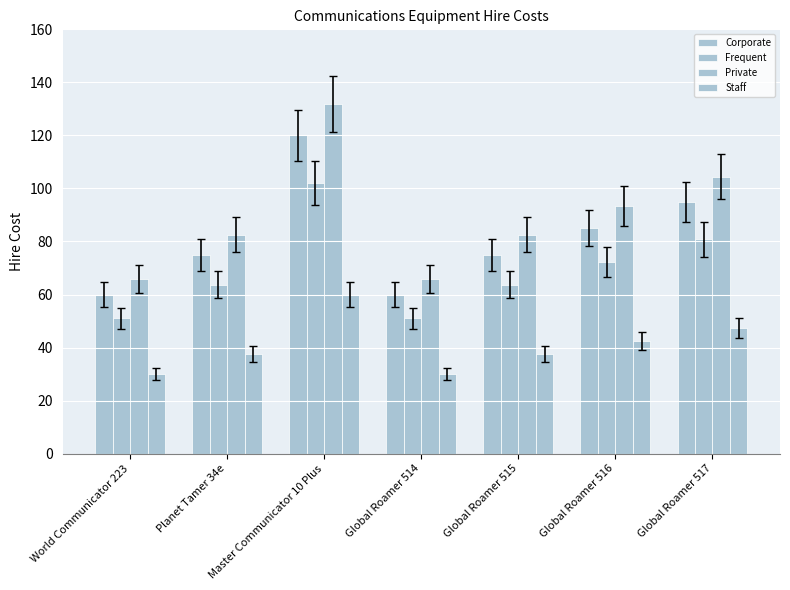

What is the difference between the second highest and second lowest values in the Private series?

38.5